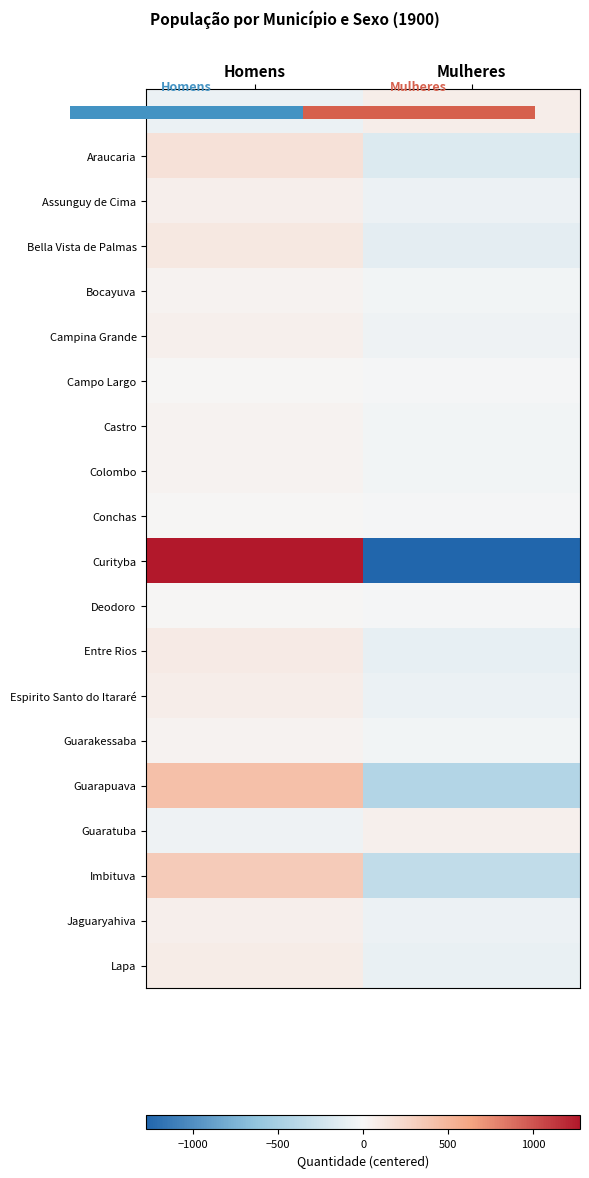

What is the spread (max minus min) of values at Homens?

1345.5